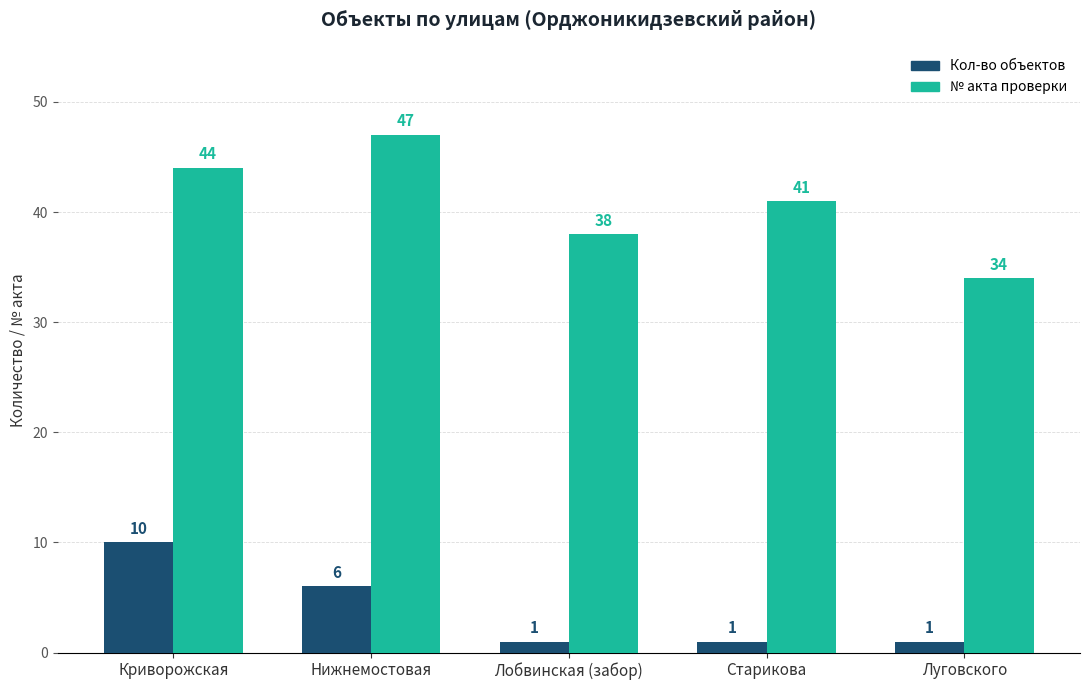

Reading left to right, transcribe all the data shown in this chart.

Кол-во объектов: 10	6	1	1	1
№ акта проверки: 44	47	38	41	34